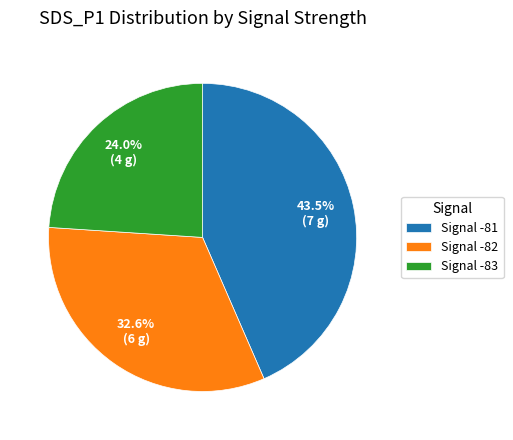

Rank the categories by value from lowest to highest.

Signal -83, Signal -82, Signal -81